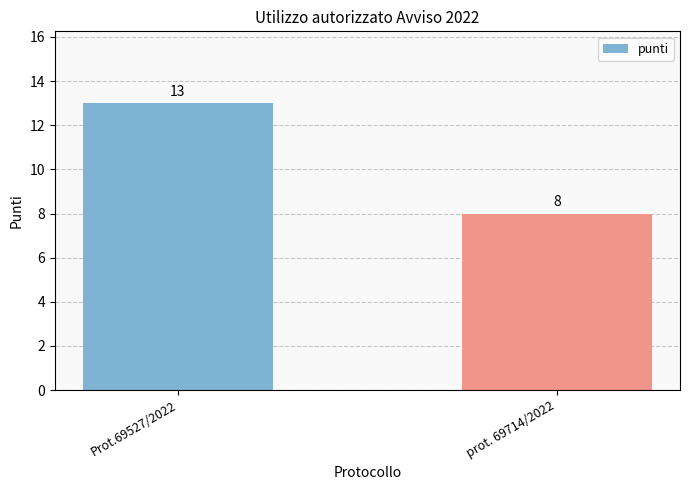

What is the difference between the values at prot. 69714/2022 and Prot.69527/2022?

5